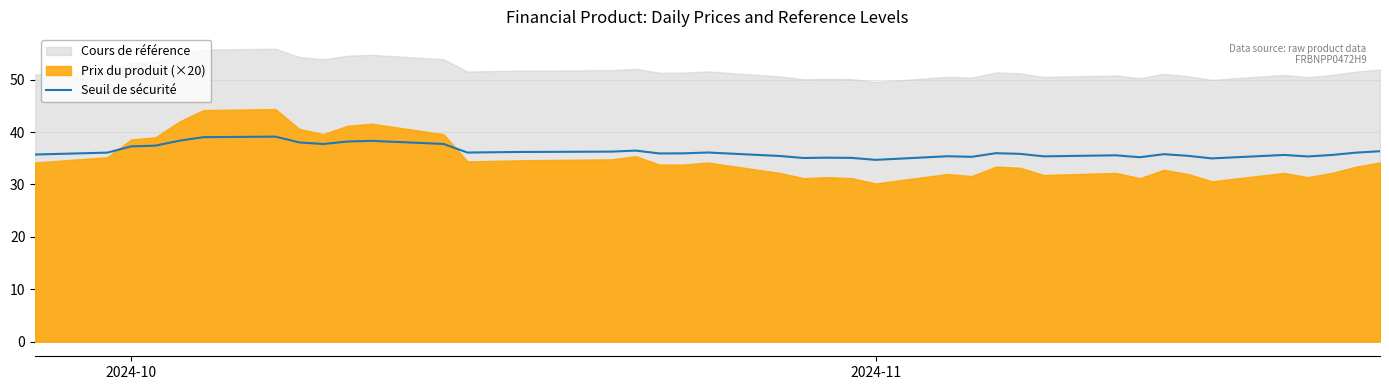

How many points are lower than both their immediate neighbors (excluding endpoints)?

10